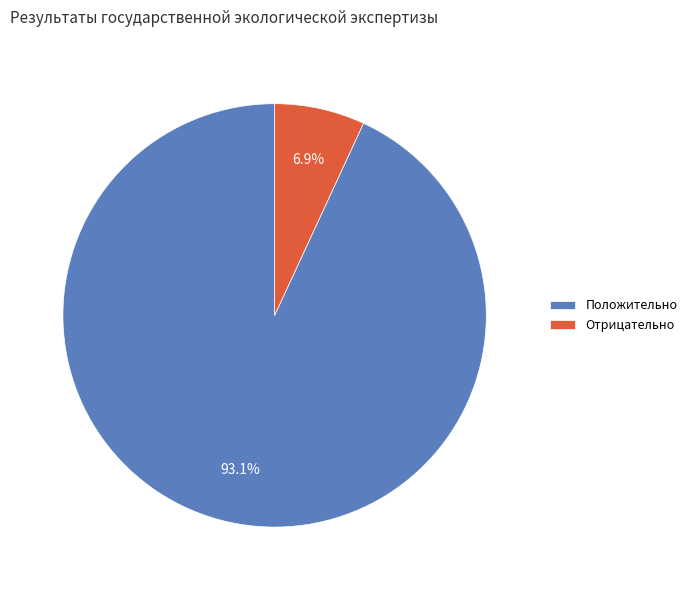

Combined, what portion of the pie is Отрицательно and Положительно?

100.0%